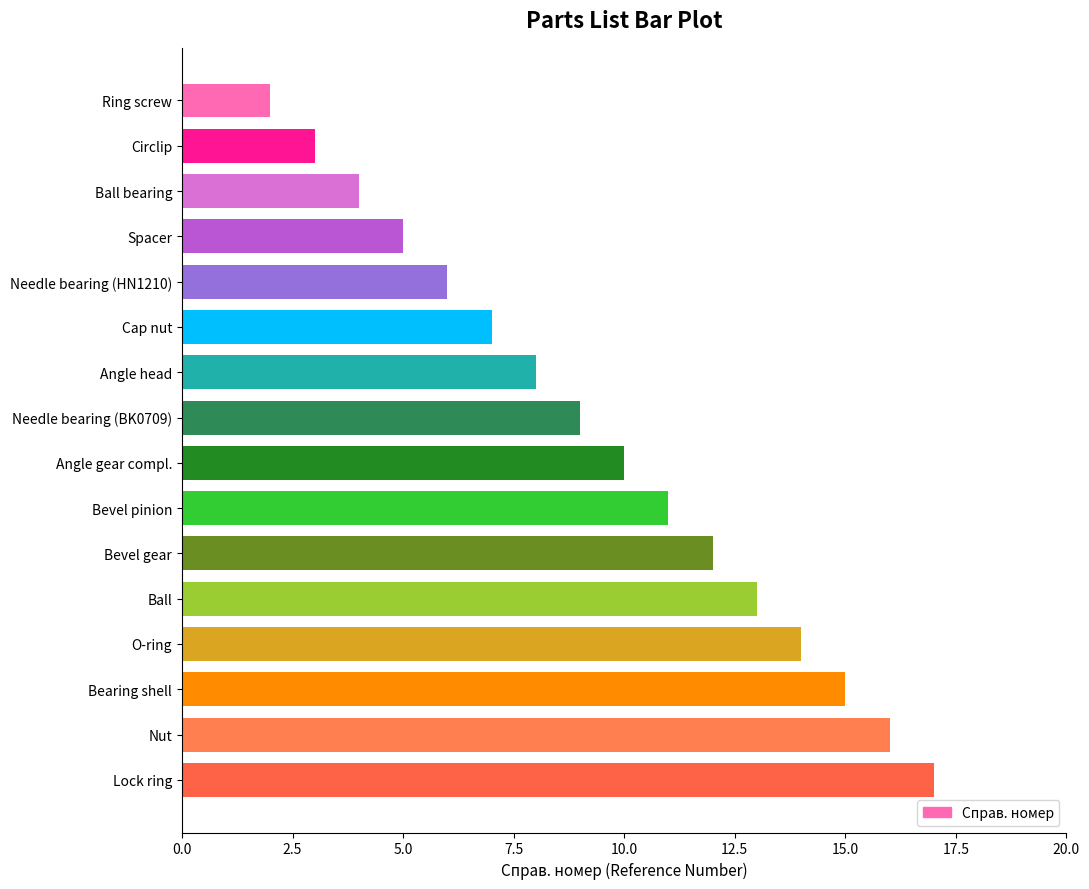

What is the approximate value at Bevel gear?

12